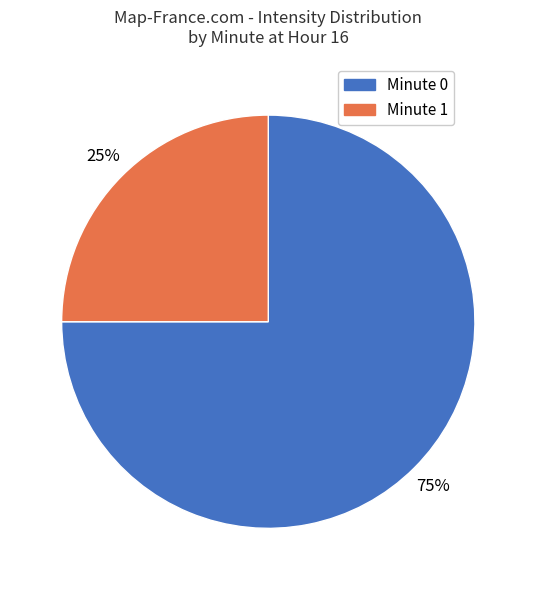

Combined, do Minute 0 and Minute 1 account for over 50%?

Yes